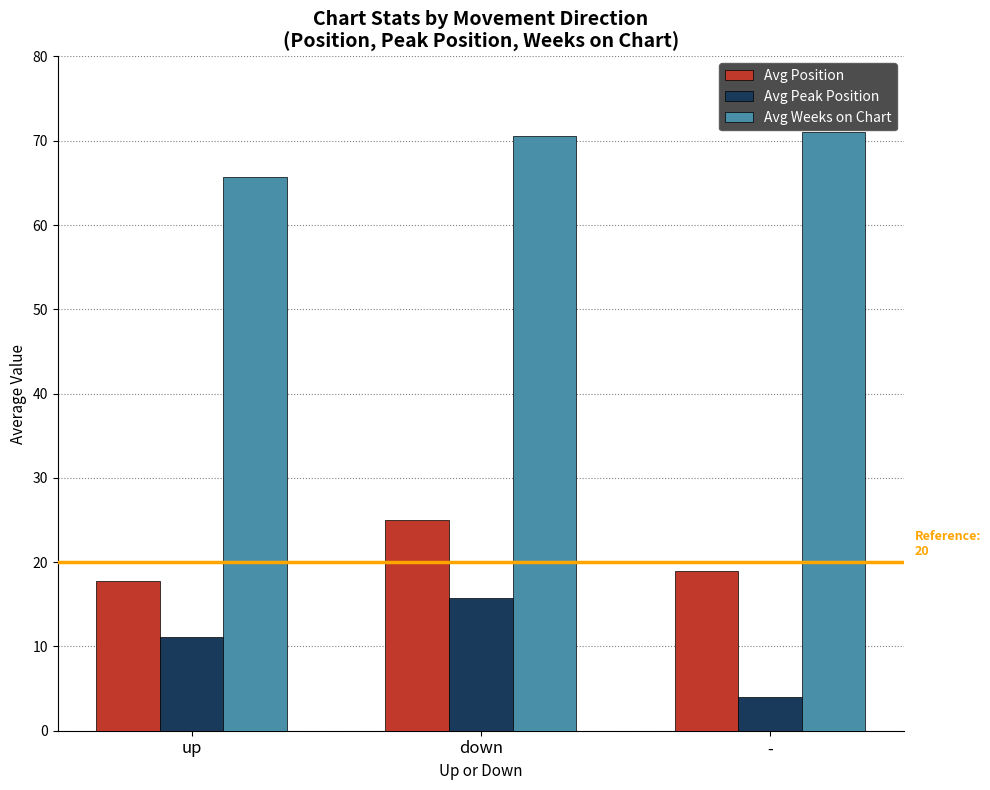

What is the label of the 1st bar from the left?

up